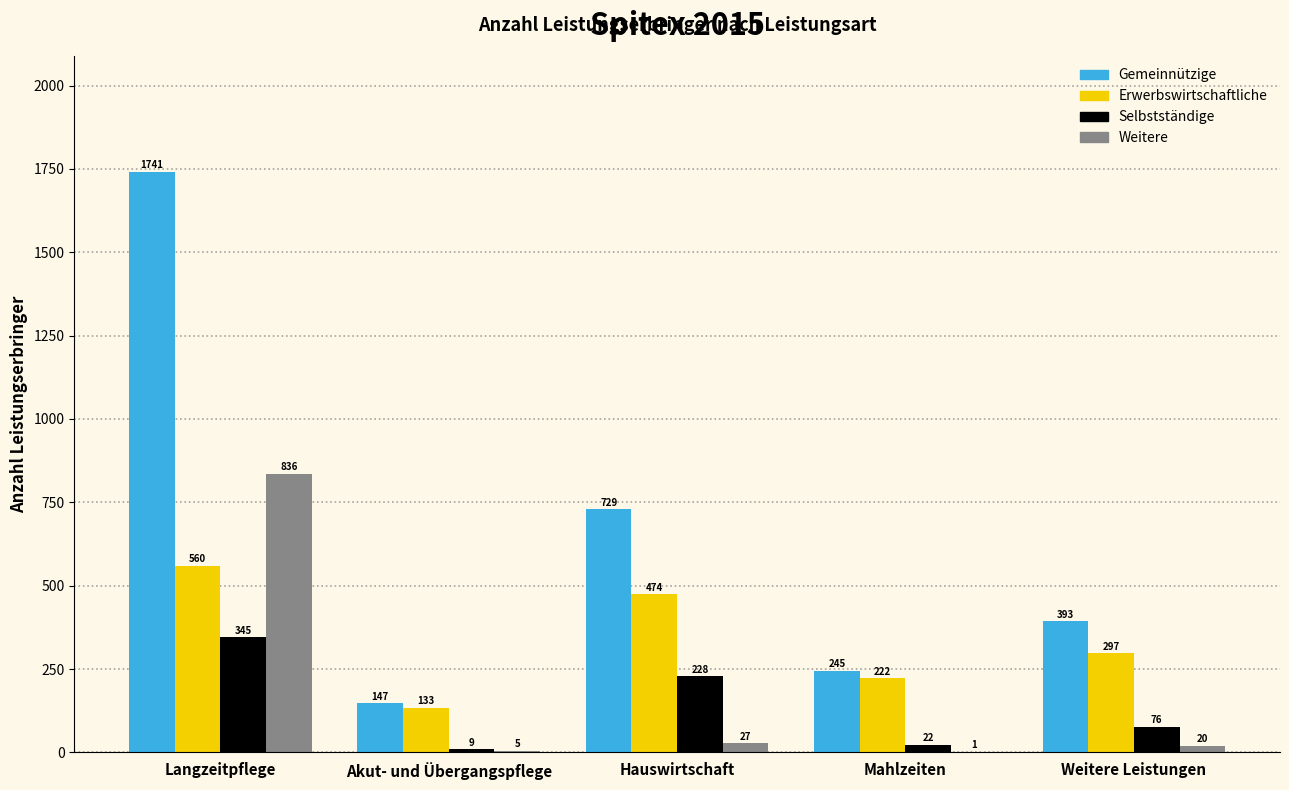

Reading left to right, list all the values displayed in this chart.

Gemeinnützige: Langzeitpflege=1741	Akut- und Übergangspflege=147	Hauswirtschaft=729	Mahlzeiten=245	Weitere Leistungen=393
Erwerbswirtschaftliche: Langzeitpflege=560	Akut- und Übergangspflege=133	Hauswirtschaft=474	Mahlzeiten=222	Weitere Leistungen=297
Selbstständige: Langzeitpflege=345	Akut- und Übergangspflege=9	Hauswirtschaft=228	Mahlzeiten=22	Weitere Leistungen=76
Weitere: Langzeitpflege=836	Akut- und Übergangspflege=5	Hauswirtschaft=27	Mahlzeiten=1	Weitere Leistungen=20